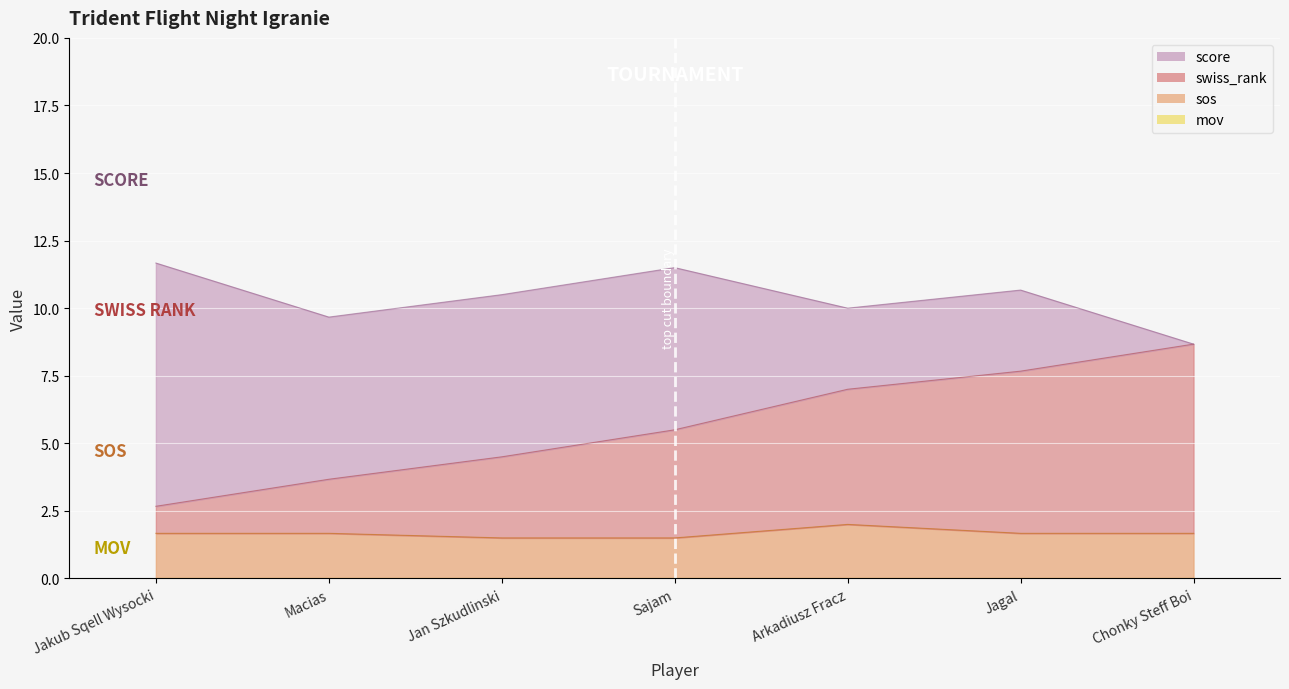

True or false: swiss_rank and sos intersect in this chart.

False